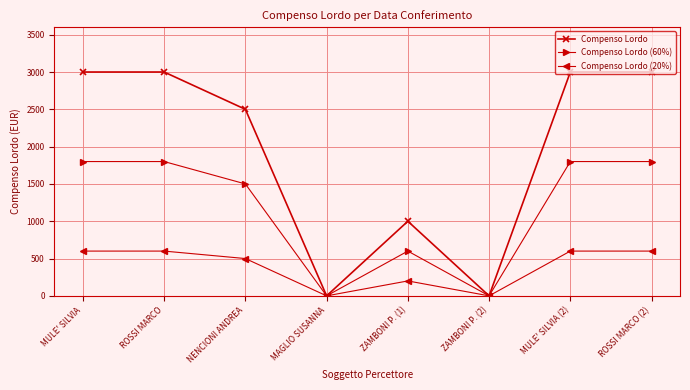

What is the label of the 6th point from the left?

ZAMBONI P. (2)